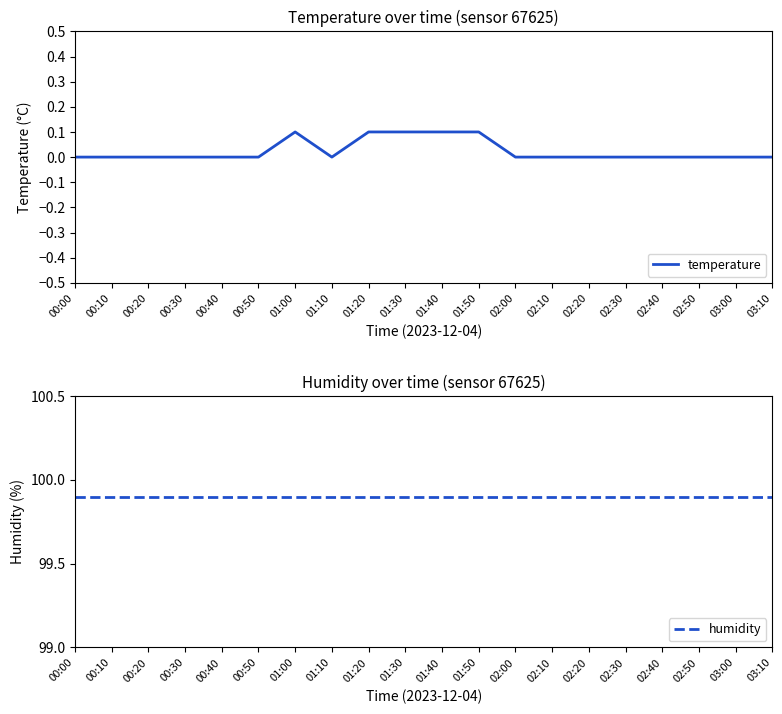

What is the label of the 13th point from the left?

02:00